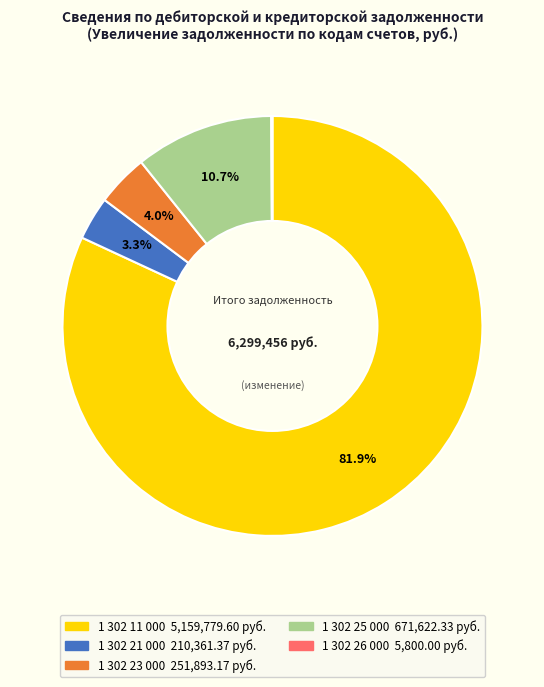

Which has a higher value, 1 302 23 000 or 1 302 25 000?

1 302 25 000